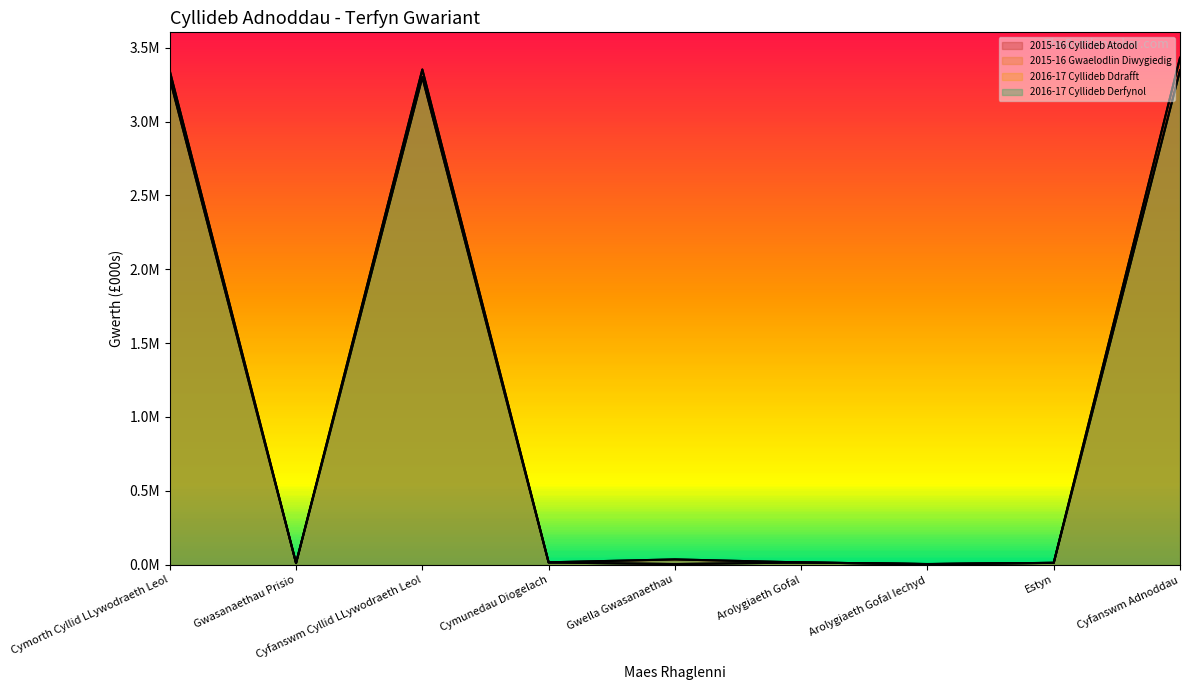

What is the spread (max minus min) of values at Estyn?

351